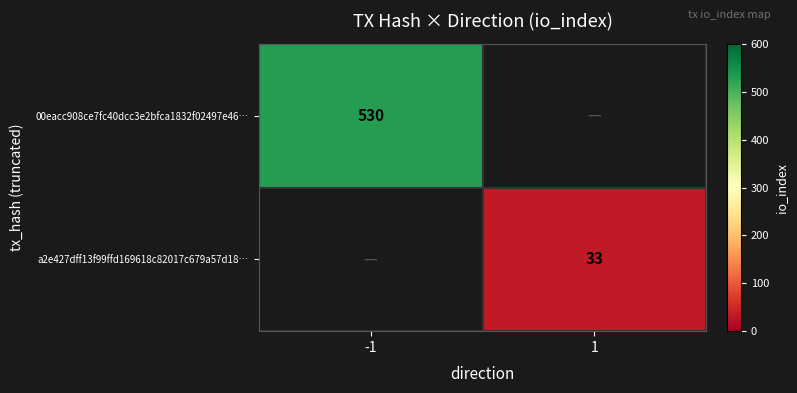

Which label corresponds to the smallest value in the chart?

1